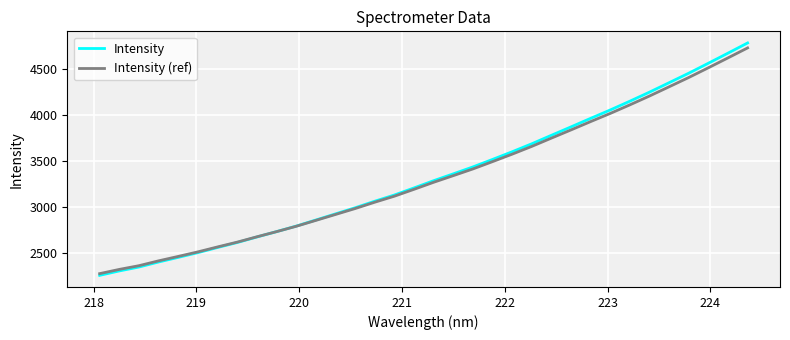

What is the highest value of the Intensity (ref) series?

4728.6